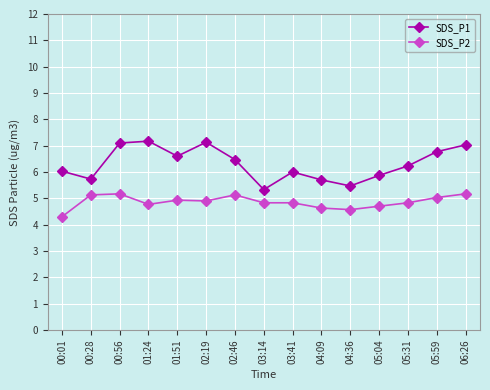

What is the average value of the SDS_P1 series?

6.3